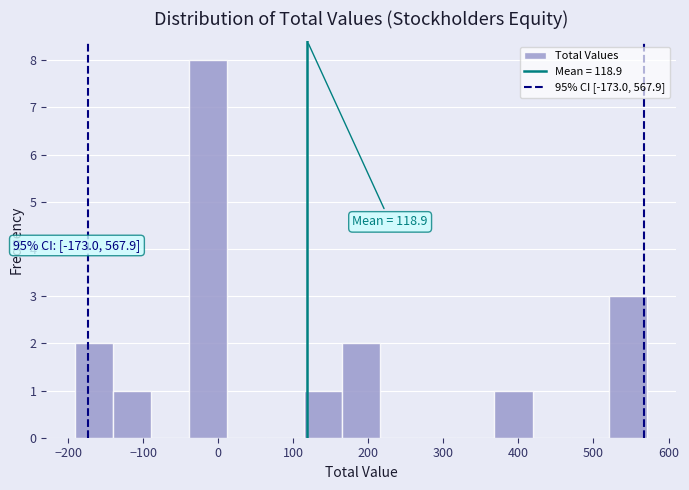

Over which range of the x-axis is the bar tallest?

-40 to 10